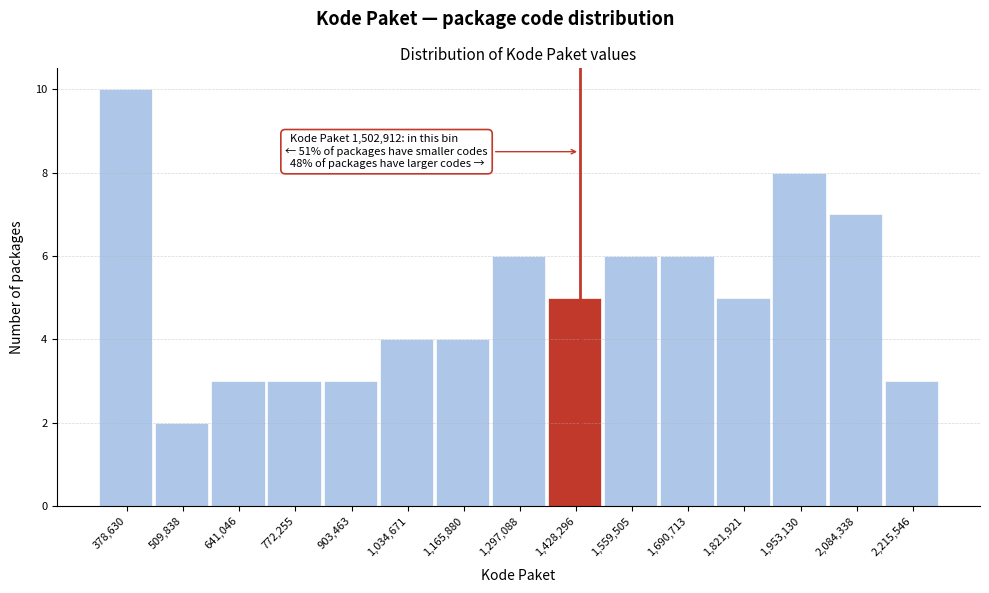

Reading left to right, extract all data points from this chart.

10	2	3	3	3	4	4	6	5	6	6	5	8	7	3